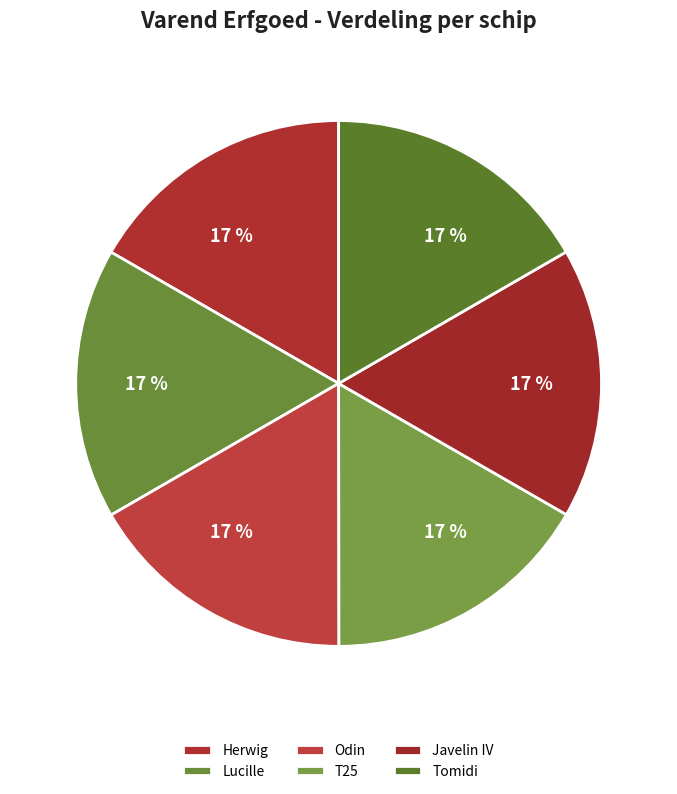

What is the smallest slice in the pie chart?

Tomidi